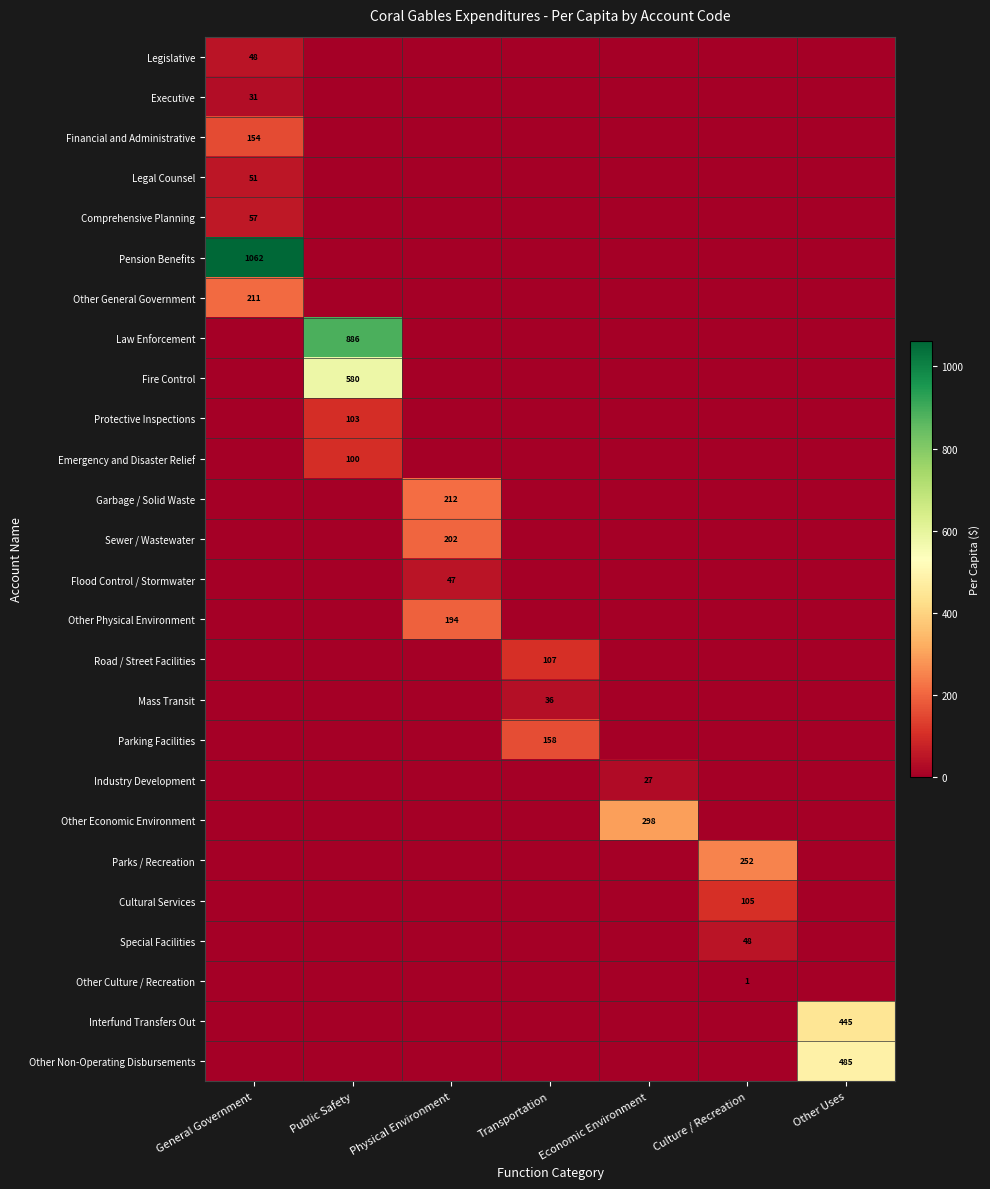

Between Physical Environment and Transportation, which is larger?

Physical Environment